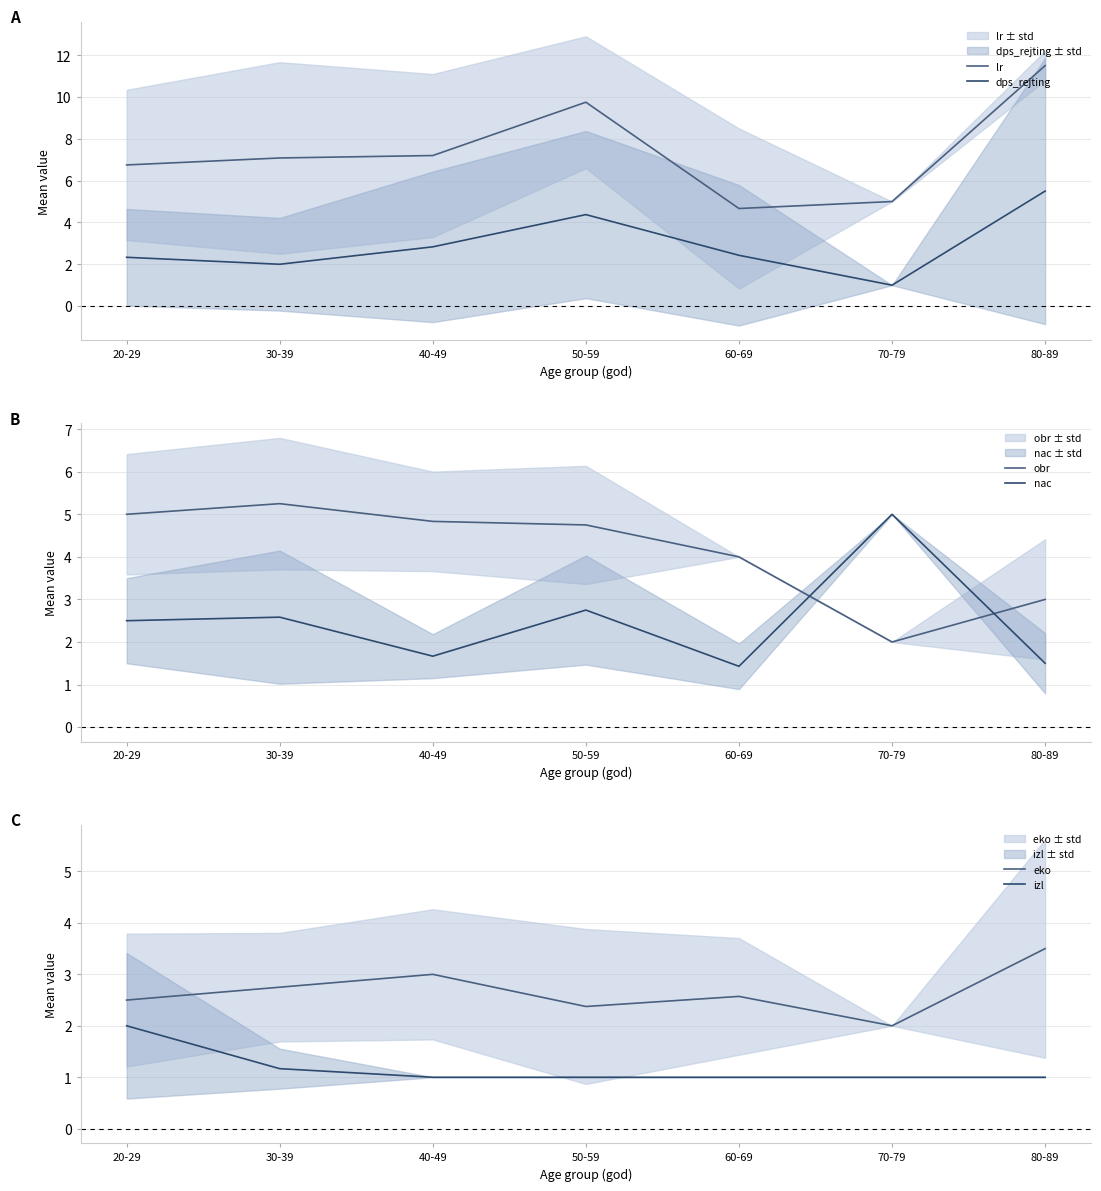

How many values in the dps_rejting series are below 2?

1